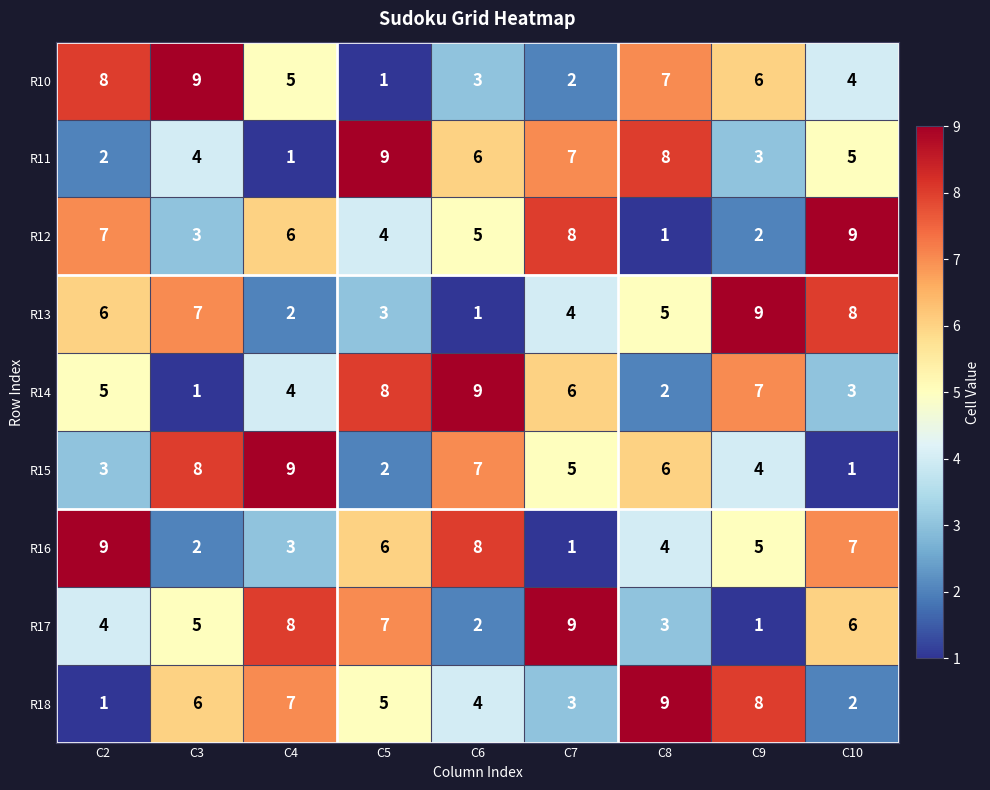

At C2, list the series in order from largest to smallest.

R16, R10, R12, R13, R14, R17, R15, R11, R18